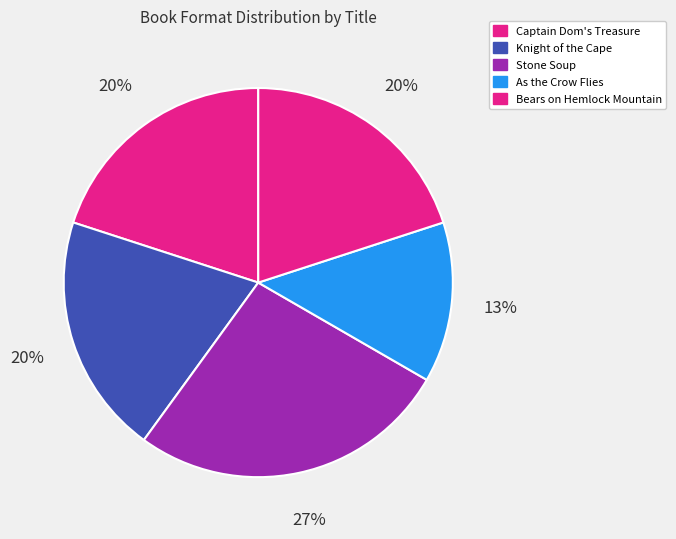

To the nearest percent, what is the average slice percentage?

20%